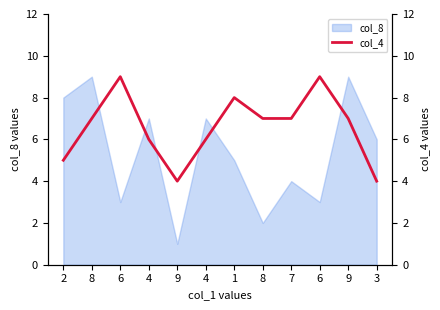

True or false: the data shows 1 at 3.

False